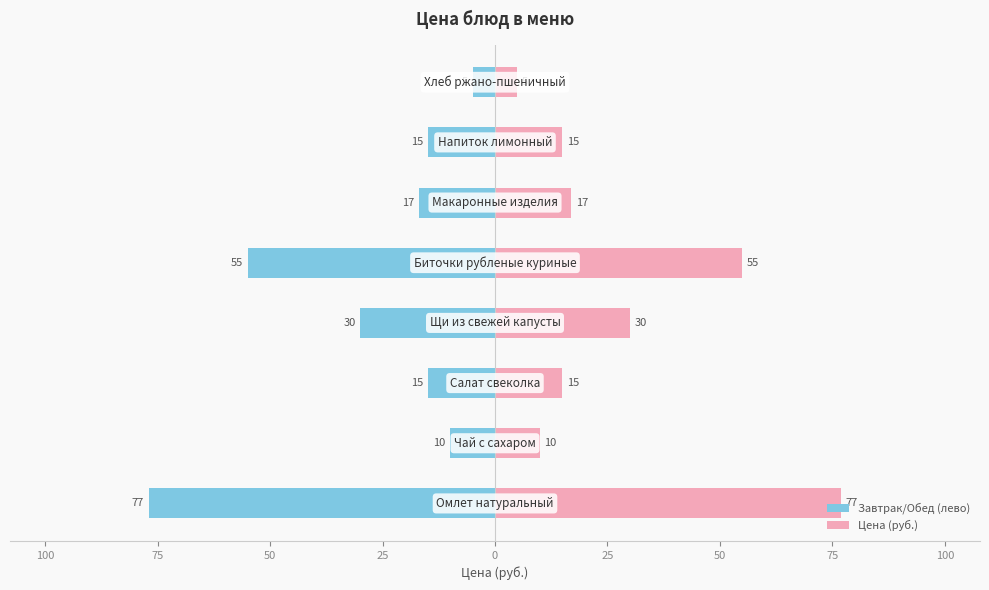

Reading left to right, what are all the values shown in this chart?

Завтрак/Обед (лево): -77	-10	-15	-30	-55	-17	-15	-5
Цена (руб.): 77	10	15	30	55	17	15	5